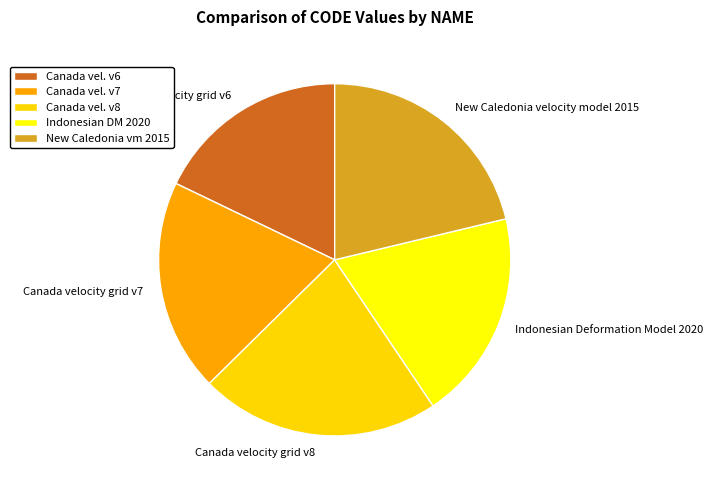

The Indonesian Deformation Model 2020 slice represents 19% of the pie. True or false?

True